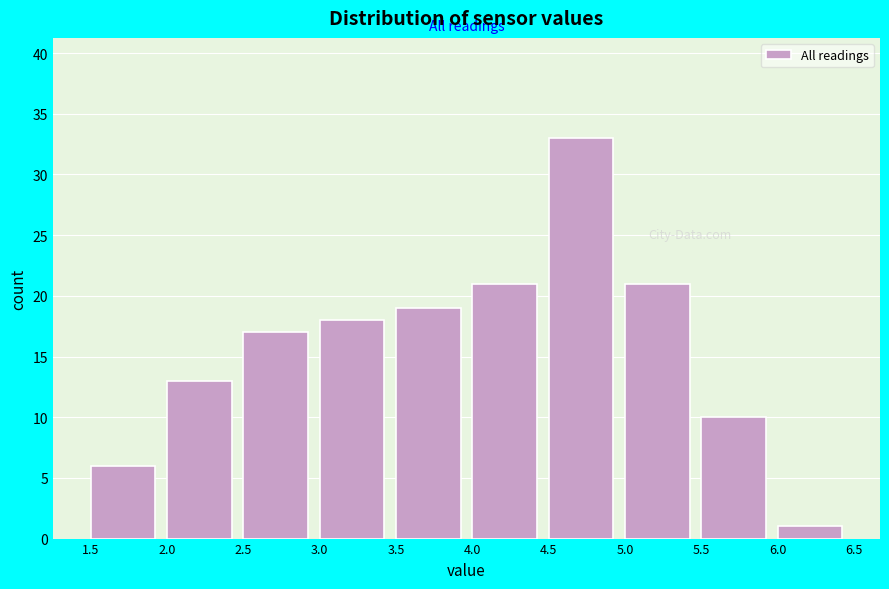

Reading left to right, list every bar in this chart as the range it spans on the x-axis followed by its height. The values are not printed on the chart, so give them approximately, as read against the axis.

1.5 to 2.0: 6
2.0 to 2.5: 13
2.5 to 3.0: 17
3.0 to 3.5: 18
3.5 to 4.0: 19
4.0 to 4.5: 21
4.5 to 5.0: 33
5.0 to 5.5: 21
5.5 to 6.0: 10
6.0 to 6.5: 1